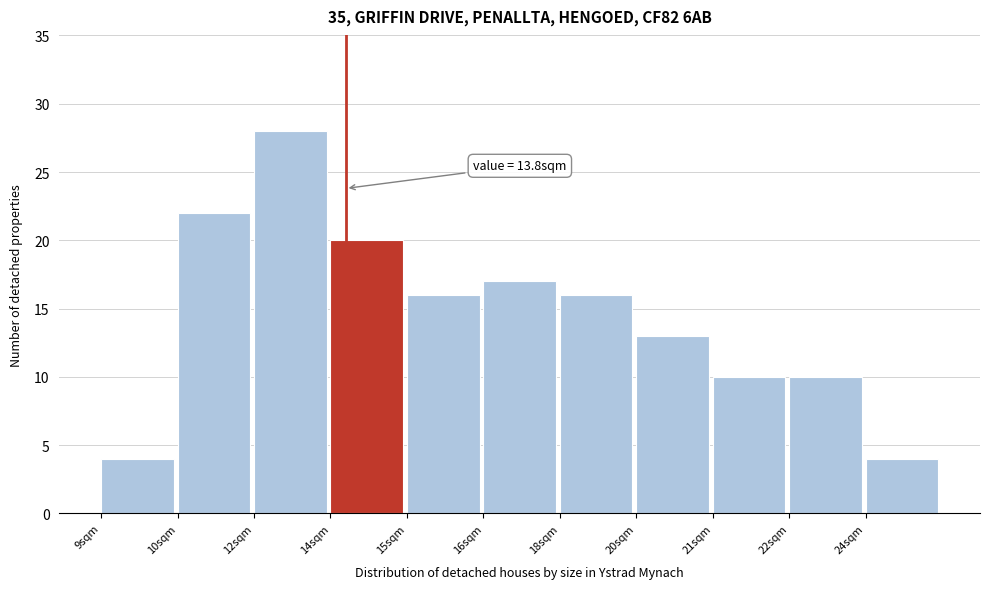

Reading right to left, what are all the values shown in this chart?

24sqm=4	22sqm=10	21sqm=10	20sqm=13	18sqm=16	16sqm=17	15sqm=16	14sqm=20	12sqm=28	10sqm=22	9sqm=4